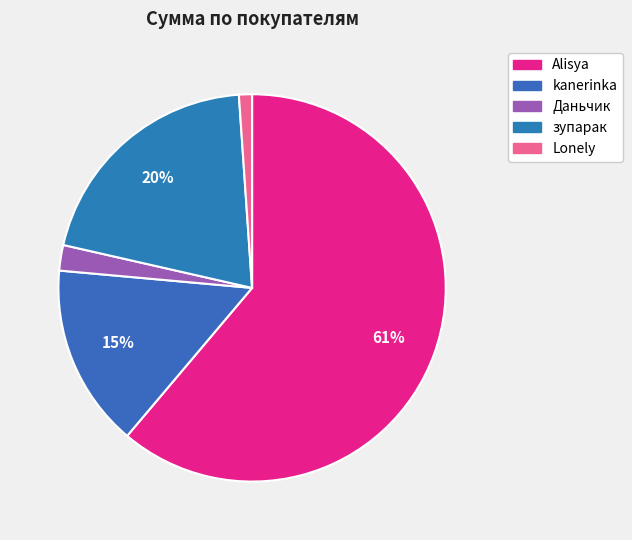

Which category accounts for the majority?

Alisya